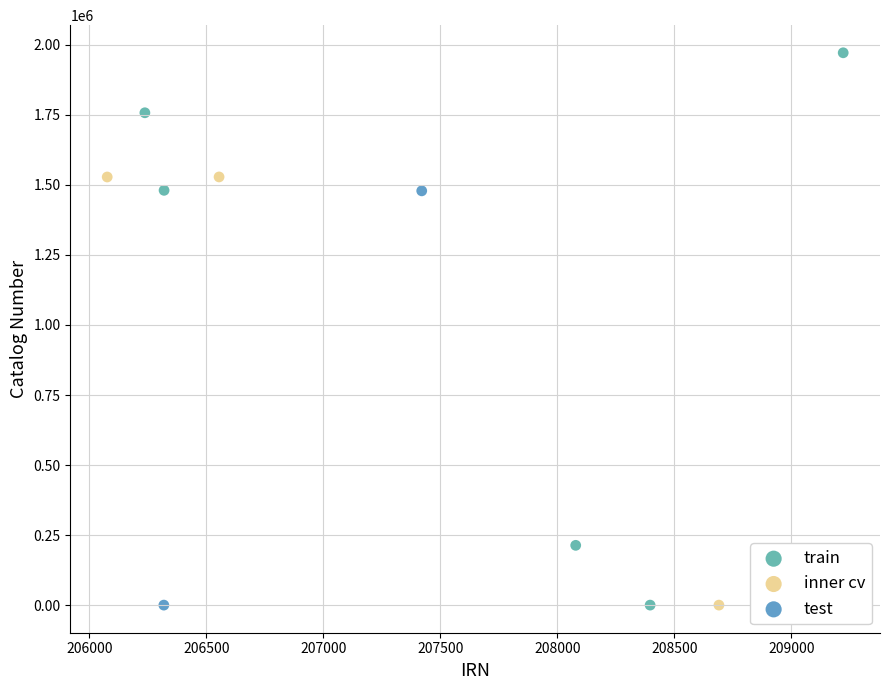

What are all the series names shown in the legend?

train, inner cv, test